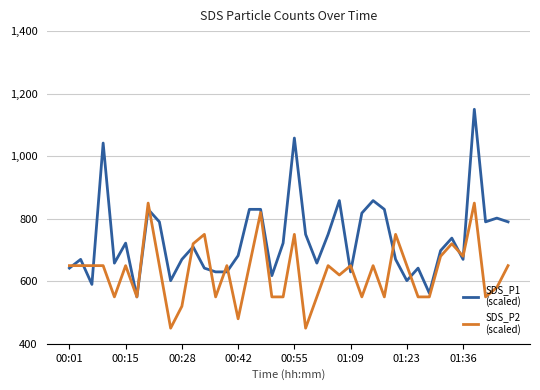

What is the minimum value shown in the chart?

450